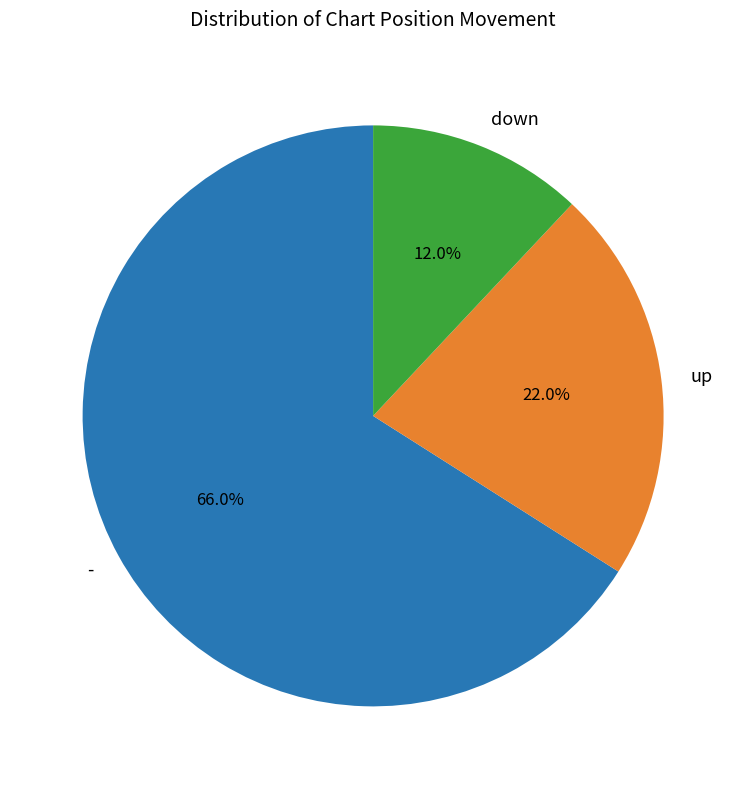

Is it true that - is 60% of the pie?

False